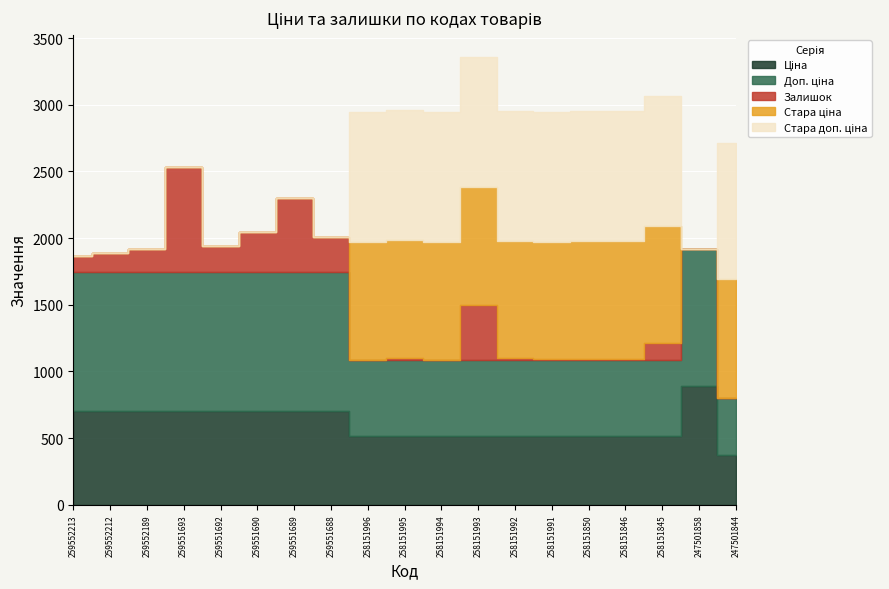

List the labels in order of Стара ціна value, largest first.

247501844, 258151996, 258151995, 258151994, 258151993, 258151992, 258151991, 258151850, 258151846, 258151845, 259552213, 259552212, 259552189, 259551693, 259551692, 259551690, 259551689, 259551688, 247501858